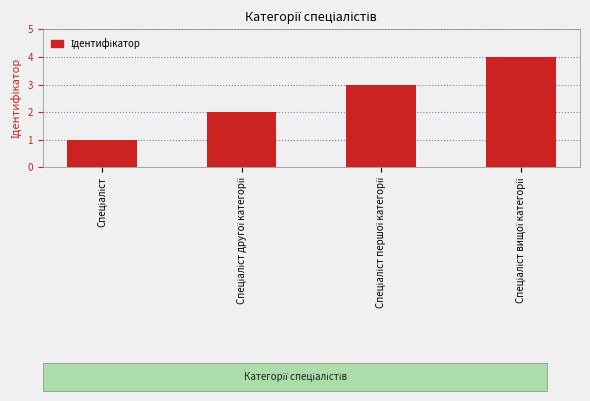

What is the maximum value shown in the chart?

4